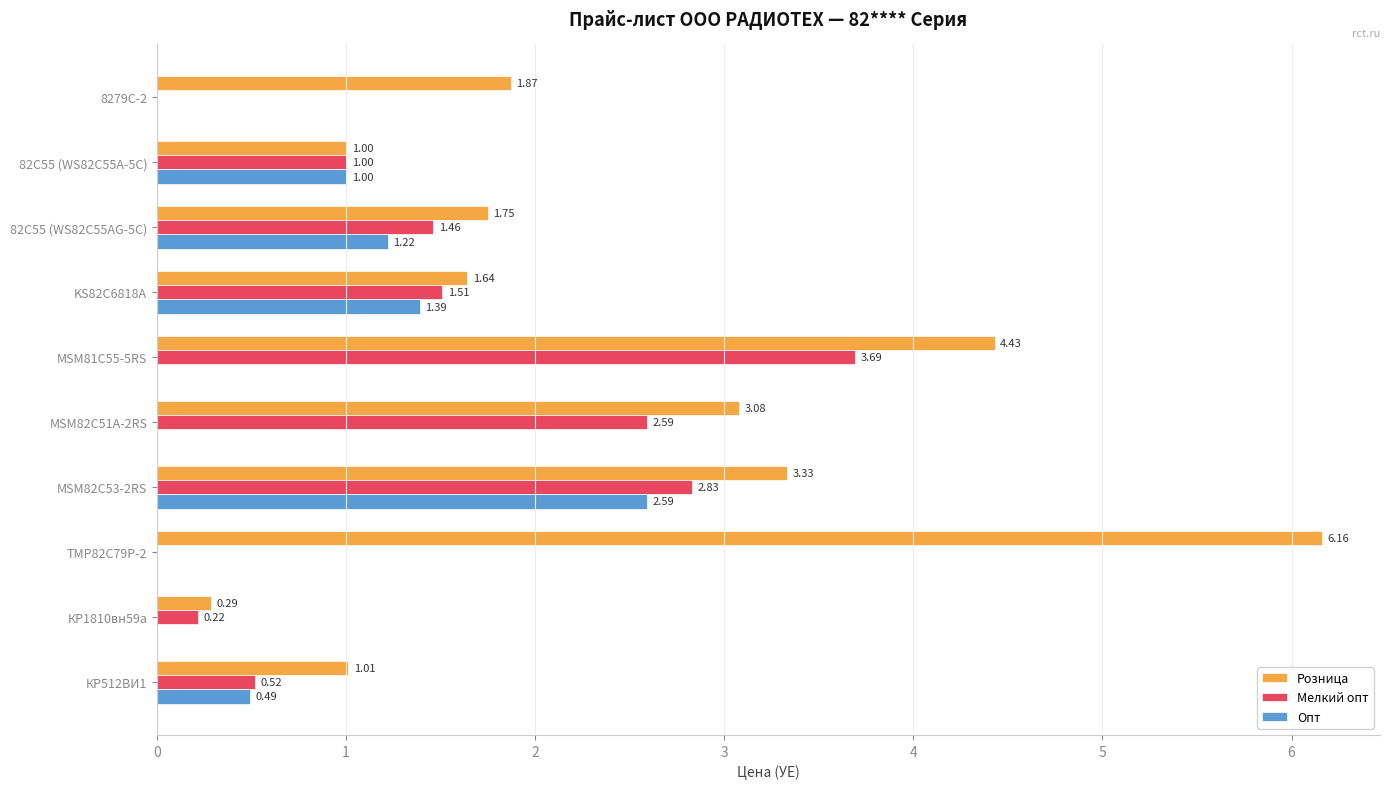

What is the sum of the Мелкий опт values at KS82C6818A and MSM82C53-2RS?

4.3